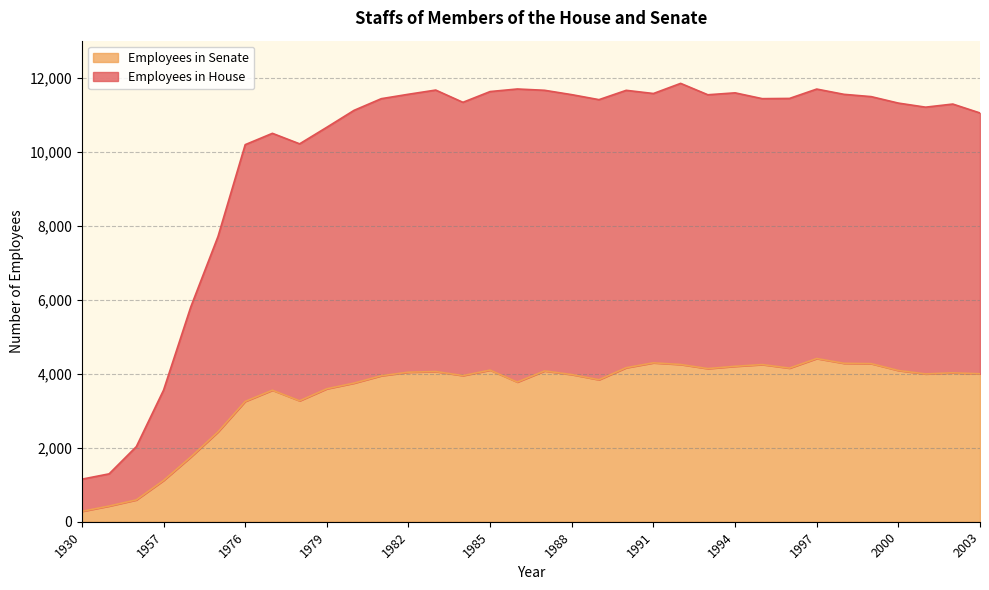

At which category does Employees in House reach its first local peak?

1977